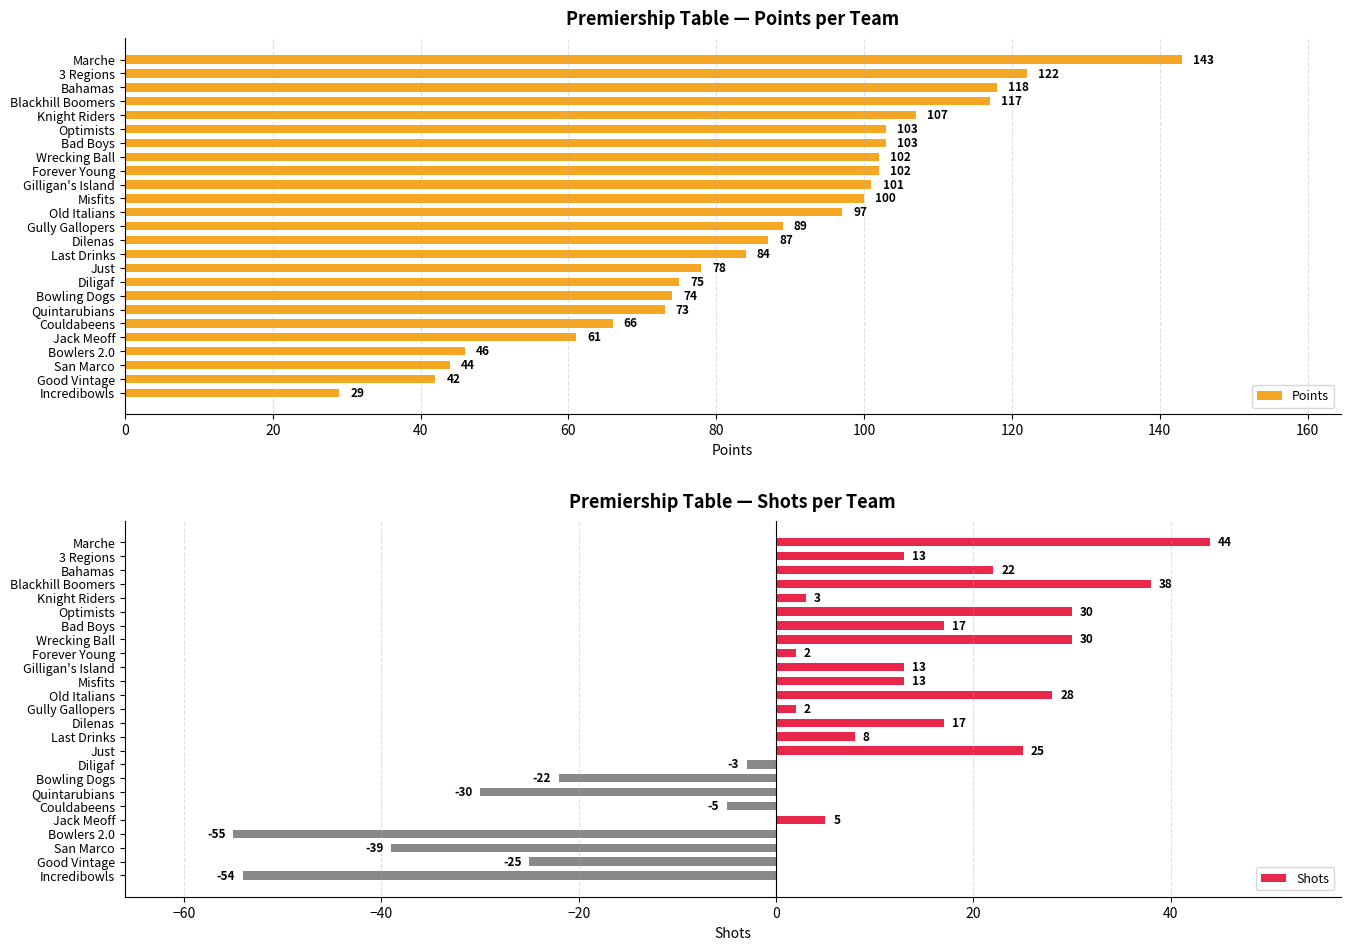

List the series in order of their peak value, lowest first.

Shots, Points